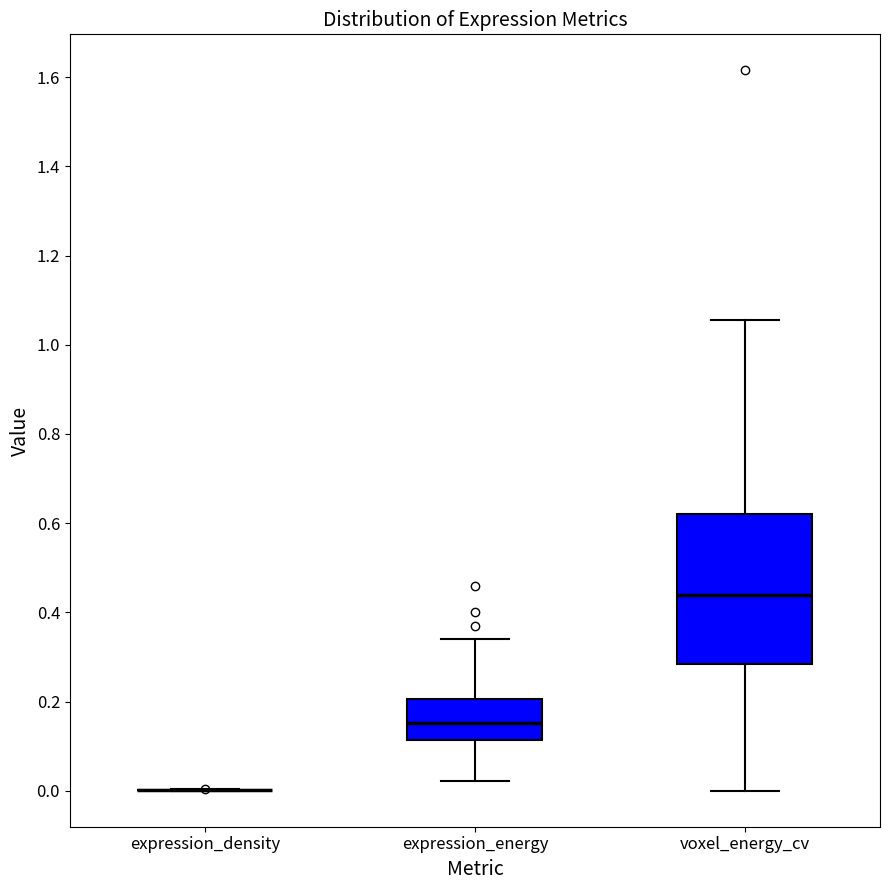

Reading left to right, read every box against the y-axis: the position of its median line, the range the box covers, and the ends of its whiskers. The values are not printed on the chart, so give them approximately, as read against the axis.

expression_density: box collapsed to a line at 0.00, whiskers 0.00 to 0.00
expression_energy: median 0.16, box 0.12 to 0.20, whiskers 0.02 to 0.34
voxel_energy_cv: median 0.44, box 0.28 to 0.62, whiskers 0.00 to 1.06